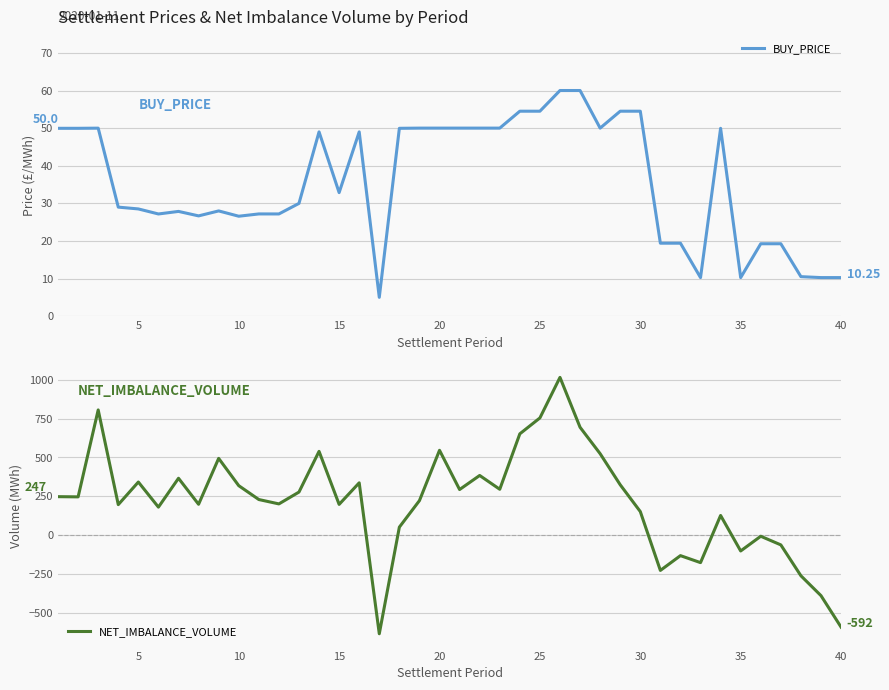

What is the difference between the maximum and minimum values in the BUY_PRICE series?

55.0